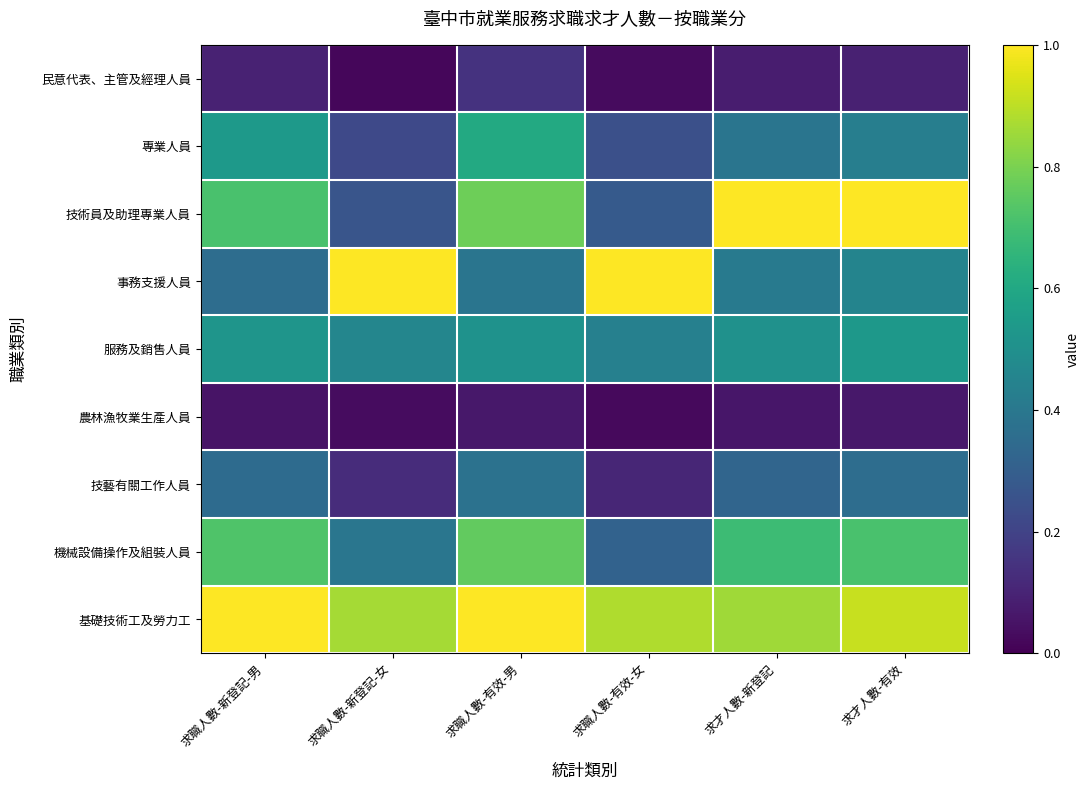

Which series has the largest total across all categories?

基礎技術工及勞力工